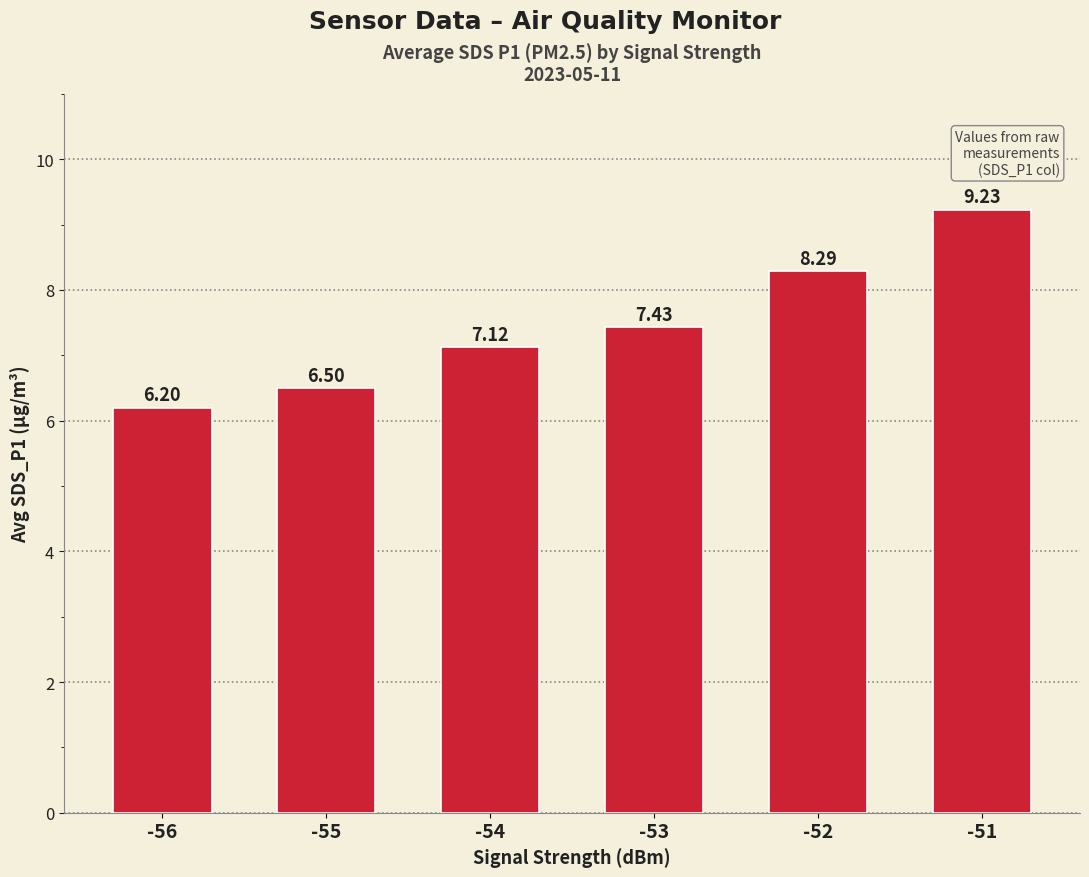

At which label does the data first exceed 7?

-54